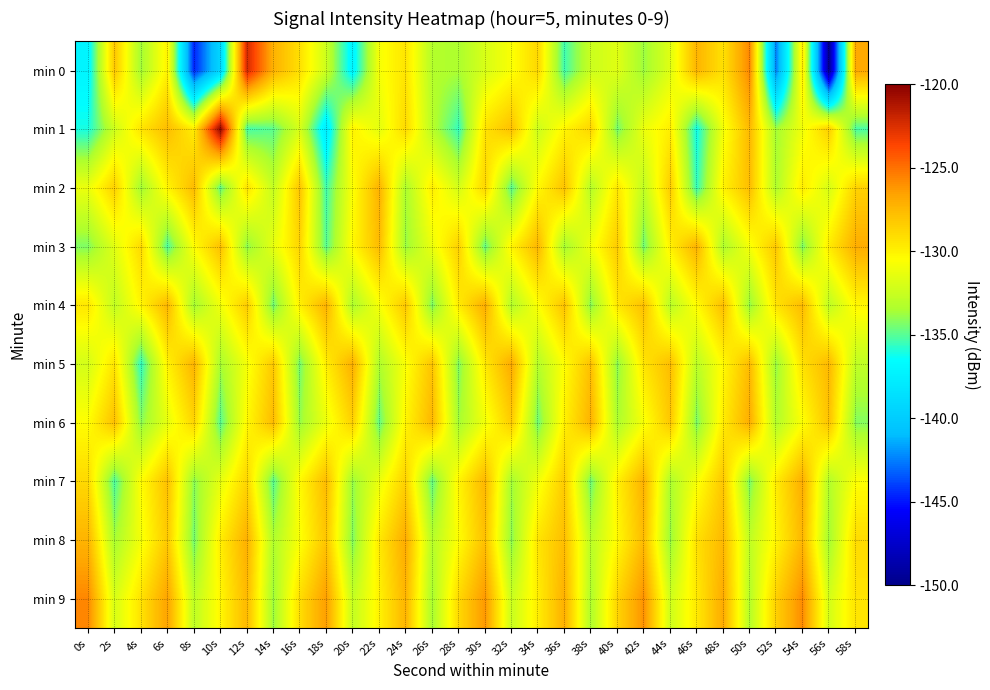

At which category is the sum across all series the highest?

54s